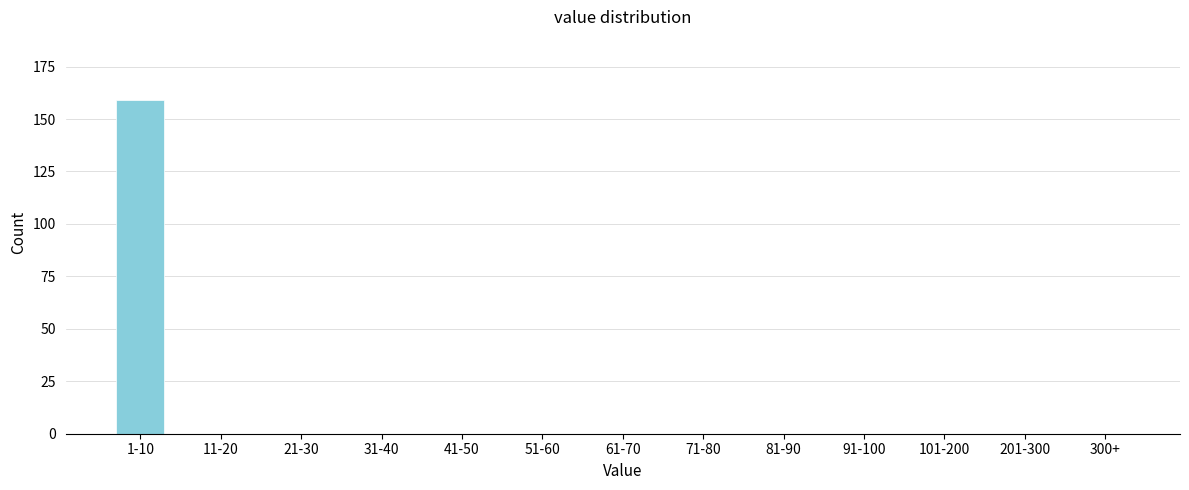

Reading left to right, list all the values displayed in this chart.

1-10=159	11-20=0	21-30=0	31-40=0	41-50=0	51-60=0	61-70=0	71-80=0	81-90=0	91-100=0	101-200=0	201-300=0	300+=0